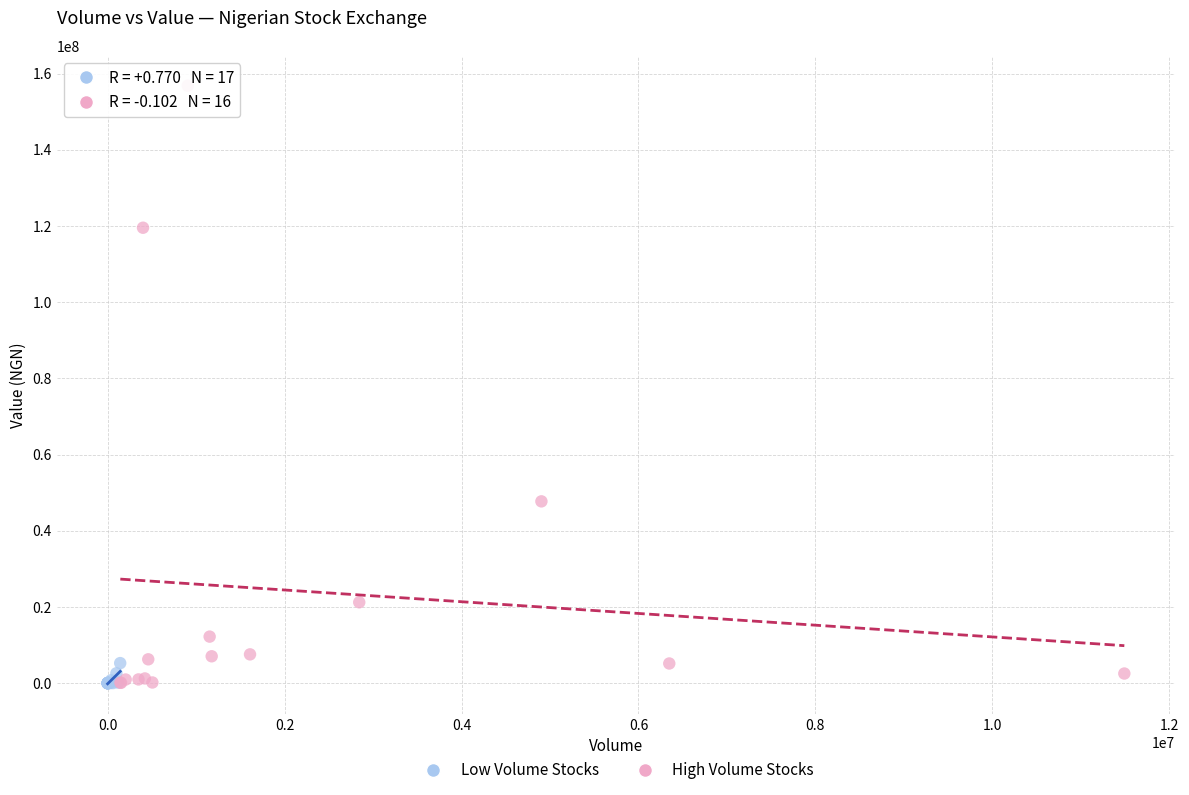

Which series has the widest spread of Y values?

High Volume Stocks